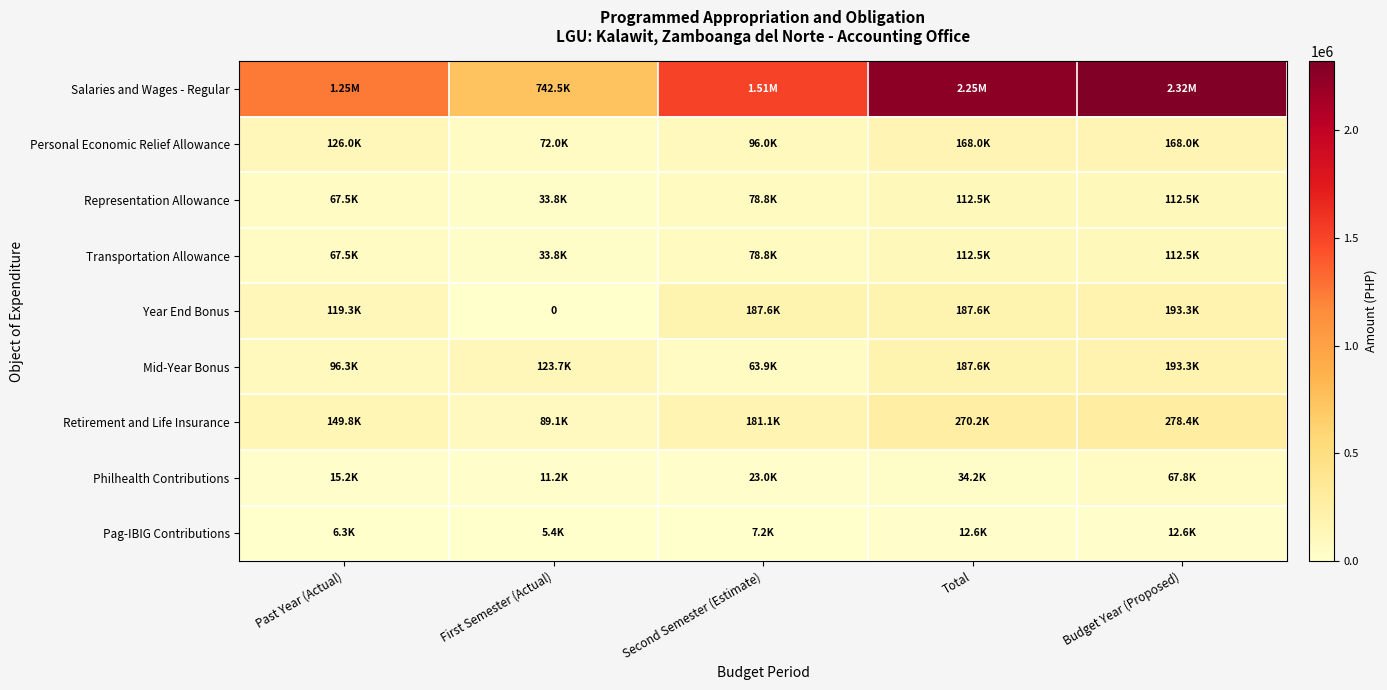

True or false: Pag-IBIG Contributions has a value of 12600.0 at Total.

True